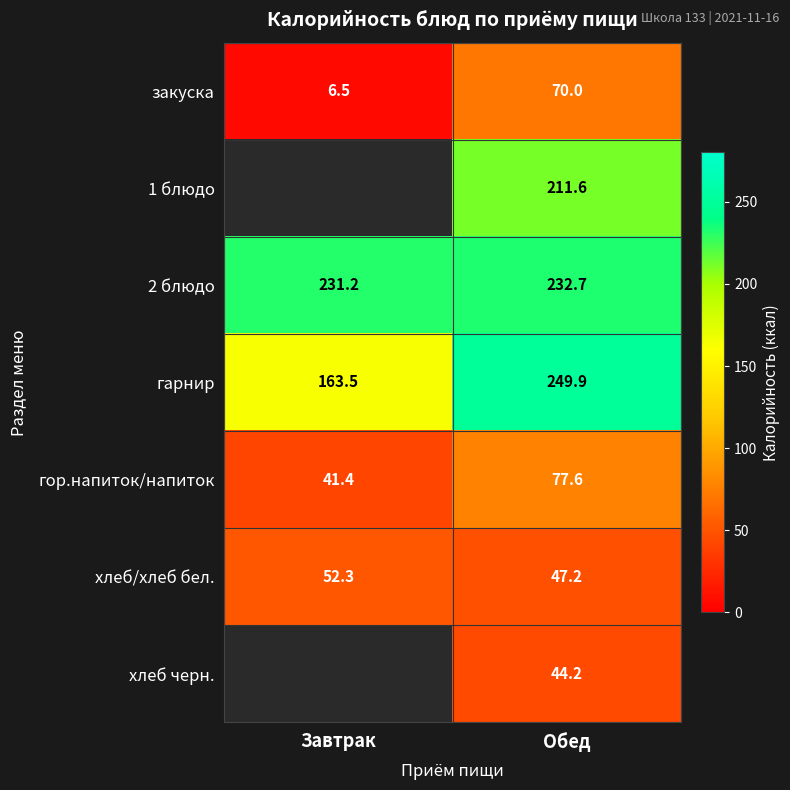

Where is закуска nearest to the value 38?

Завтрак